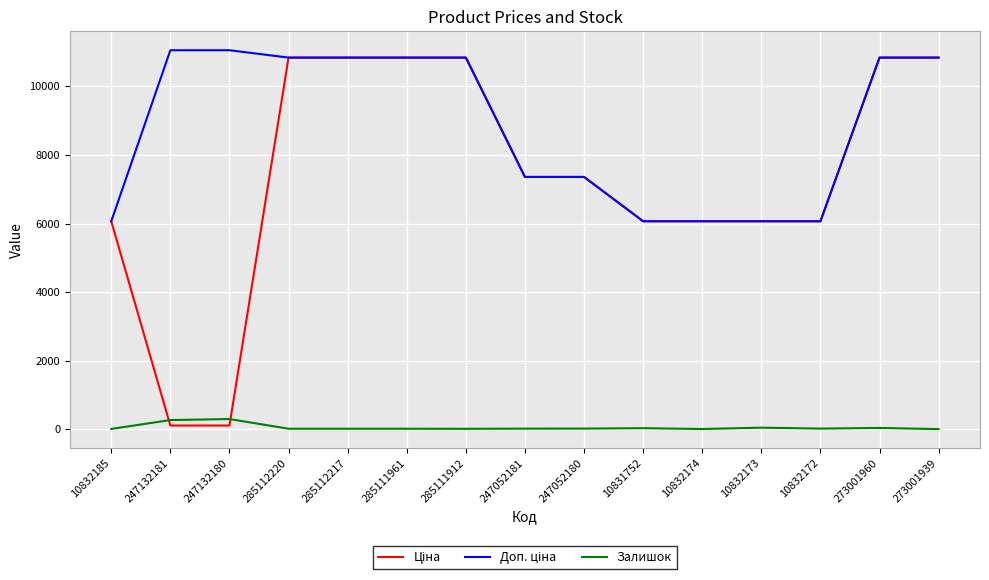

Is it true that Залишок equals 40.0 at 273001960?

True